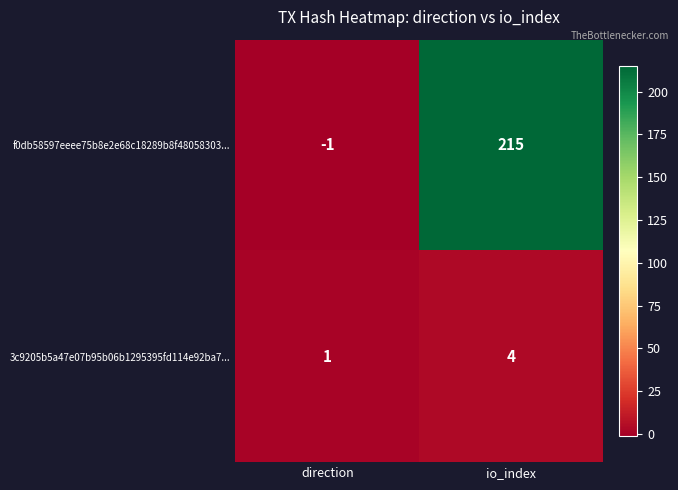

At which category is the sum across all series the highest?

io_index